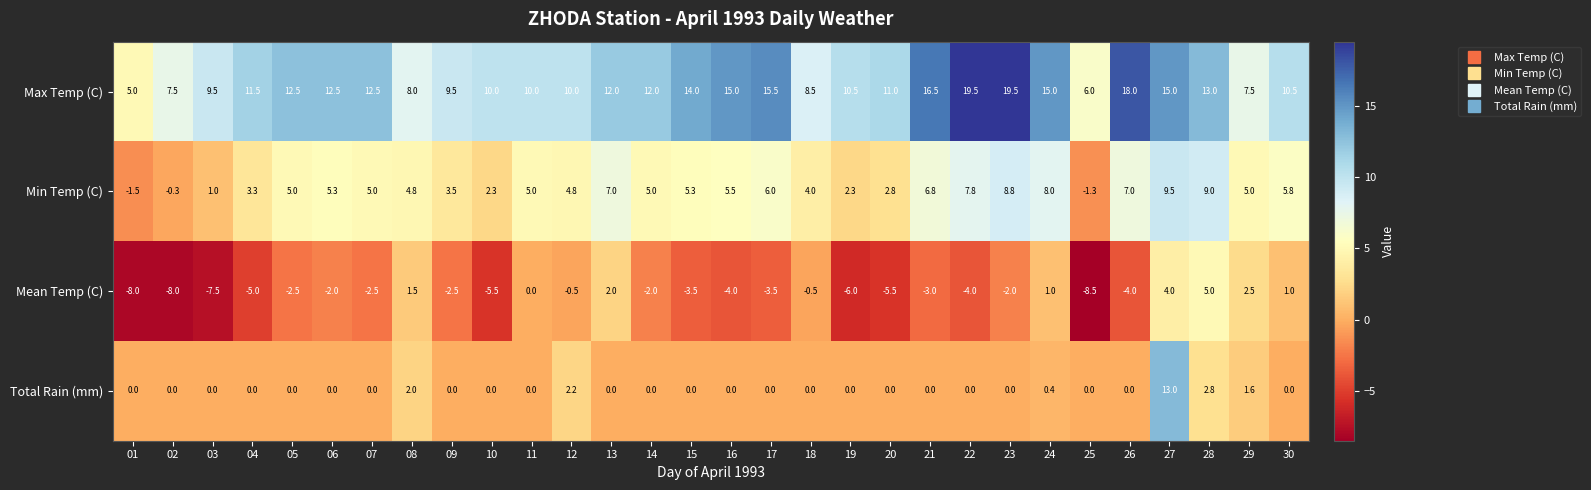

Where does the Max Temp (C) series first go above 12?

05